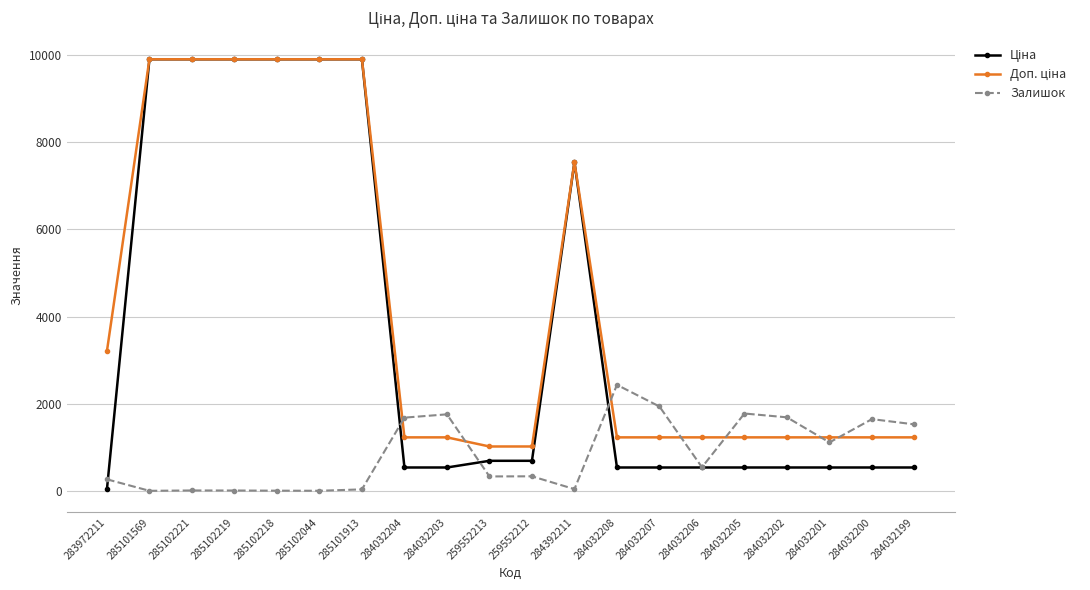

What is the difference between the highest and lowest values at 284032204?

1144.6